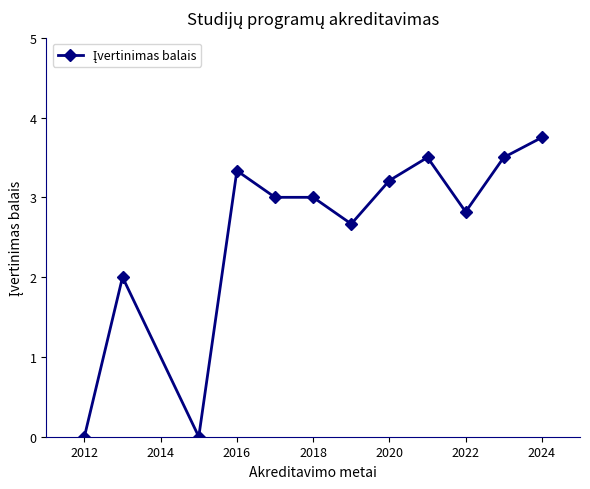

How many lines are shown in the chart?

1